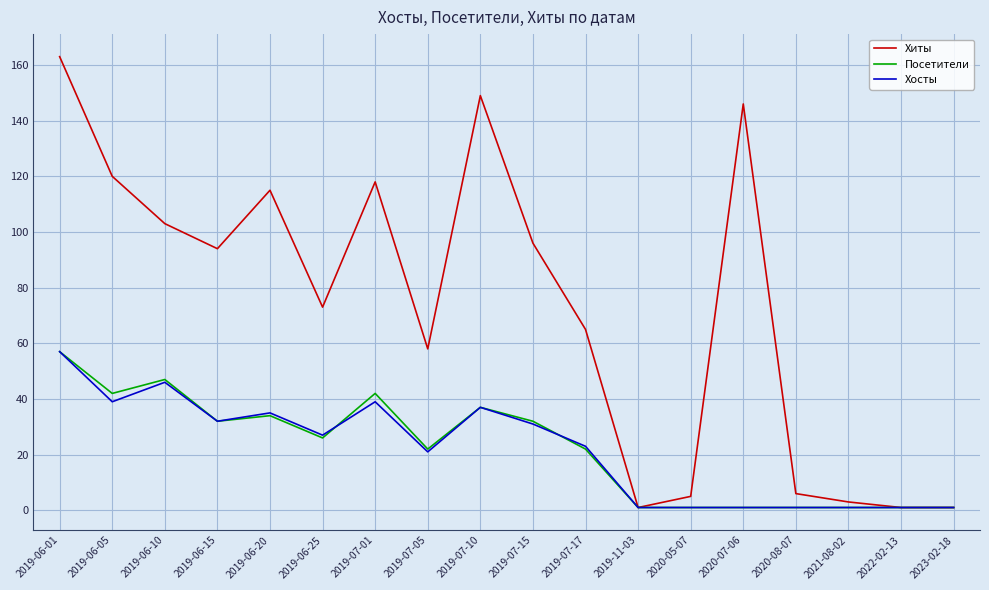

Which series has the widest spread of values?

Хиты